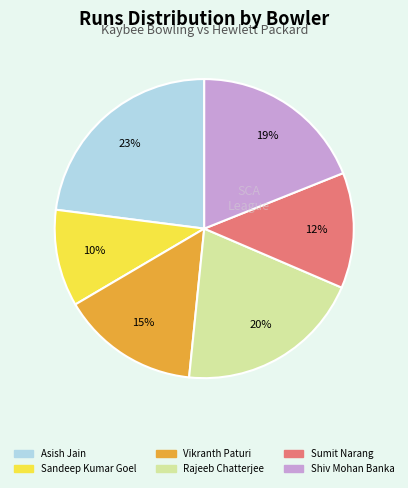

Count the number of slices in the pie.

6